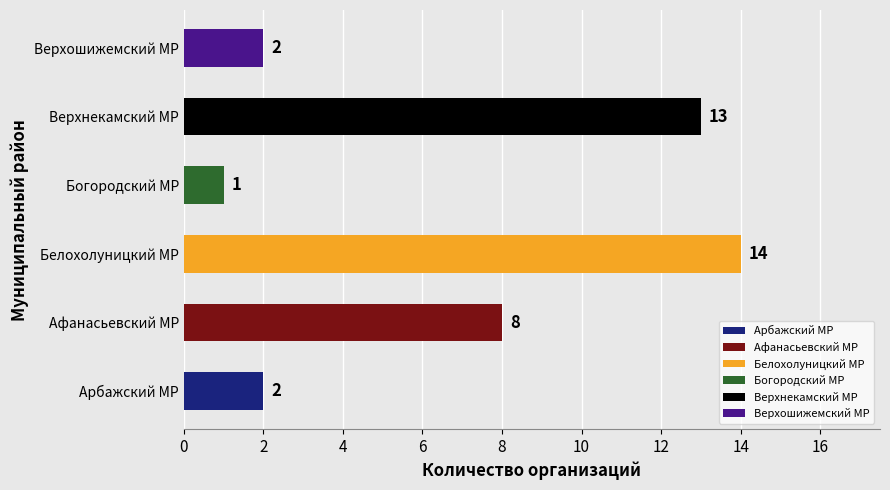

What is the average value?

7